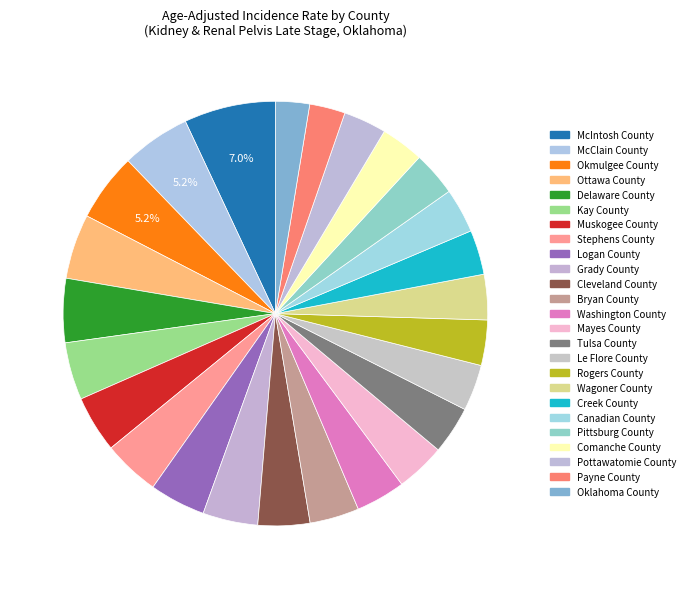

Rank the categories by value from highest to lowest.

McIntosh County, McClain County, Okmulgee County, Ottawa County, Delaware County, Kay County, Muskogee County, Stephens County, Logan County, Grady County, Cleveland County, Bryan County, Washington County, Mayes County, Tulsa County, Le Flore County, Rogers County, Wagoner County, Creek County, Canadian County, Pittsburg County, Comanche County, Pottawatomie County, Payne County, Oklahoma County